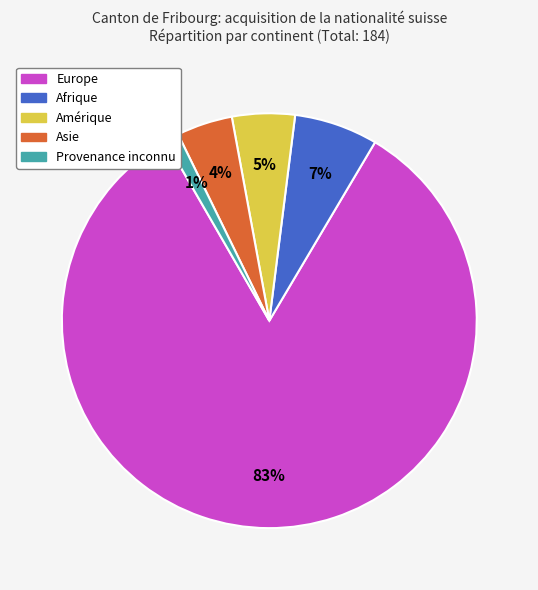

What percentage is the Afrique slice, to the nearest percent?

7%